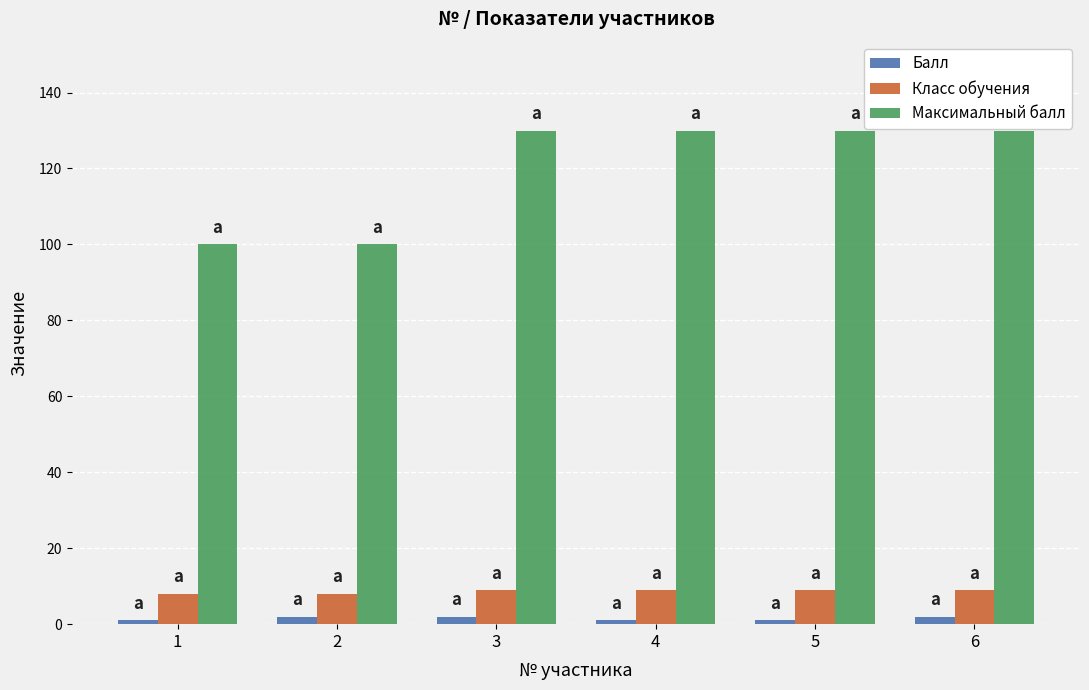

The value of Класс обучения at 6 is 4. True or false?

False